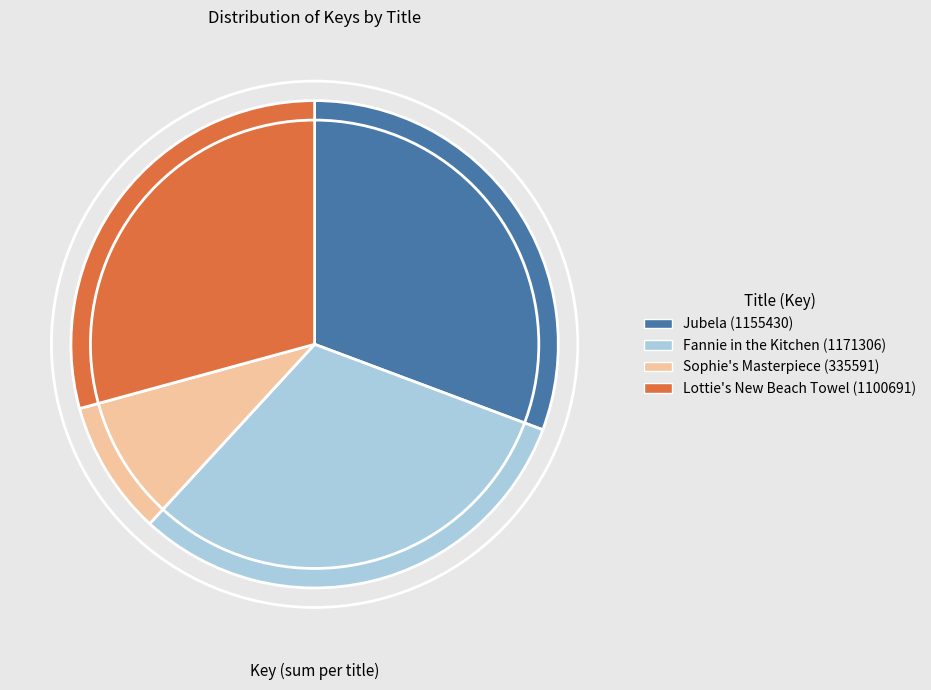

Is the sum of Jubela (1155430) and Lottie's New Beach Towel (1100691) greater than half?

Yes